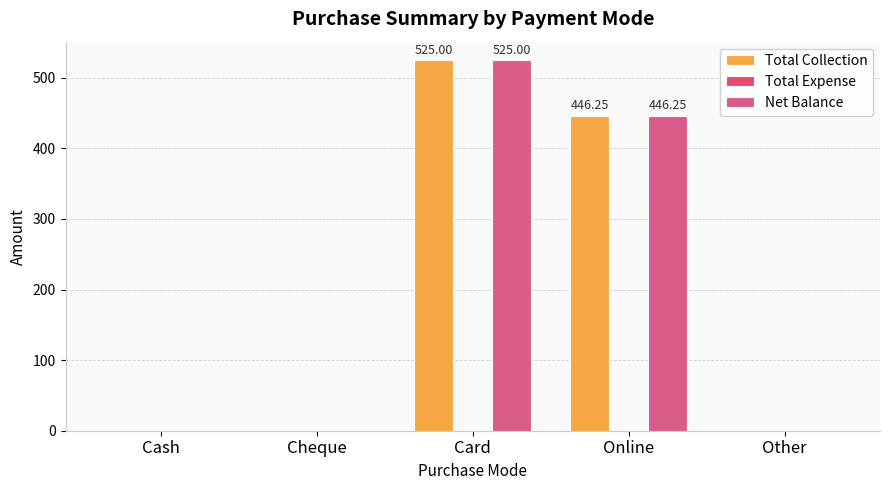

What is the sum of all Total Collection values?

971.2